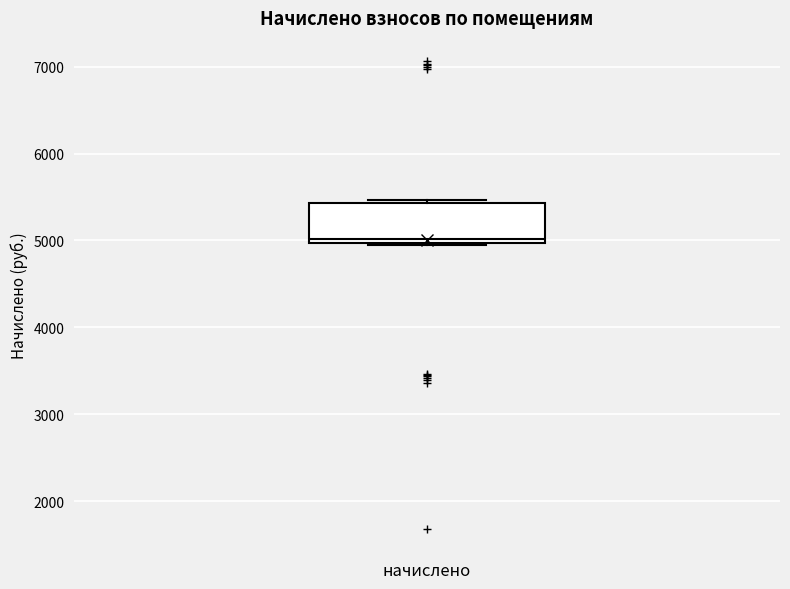

Read this box plot against the y-axis: the position of the median line, the range covered by the box, and the ends of both whiskers. The values are not printed on the chart, so give them approximately, as read against the axis.

median 5000 (just above the box's lower edge), box 5000 to 5400, whiskers 5000 to 5500